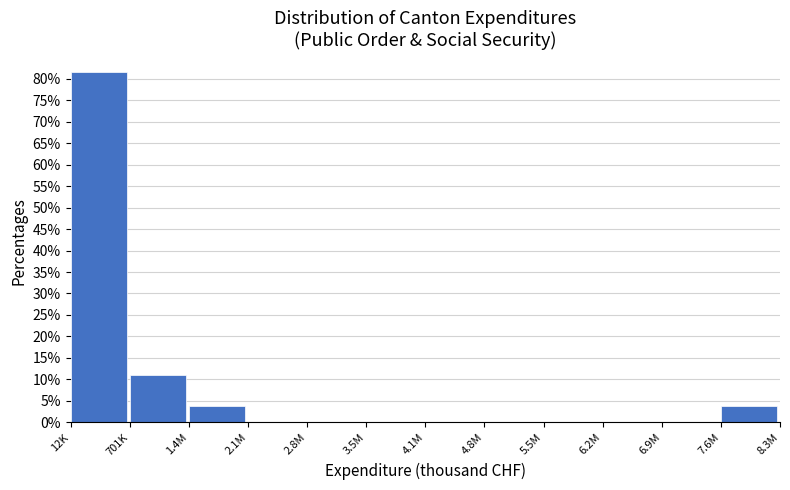

Reading left to right, transcribe all the data shown in this chart.

12K=81.5	701K=11.1	1.4M=3.7	2.1M=0.0	2.8M=0.0	3.5M=0.0	4.1M=0.0	4.8M=0.0	5.5M=0.0	6.2M=0.0	6.9M=0.0	7.6M=3.7